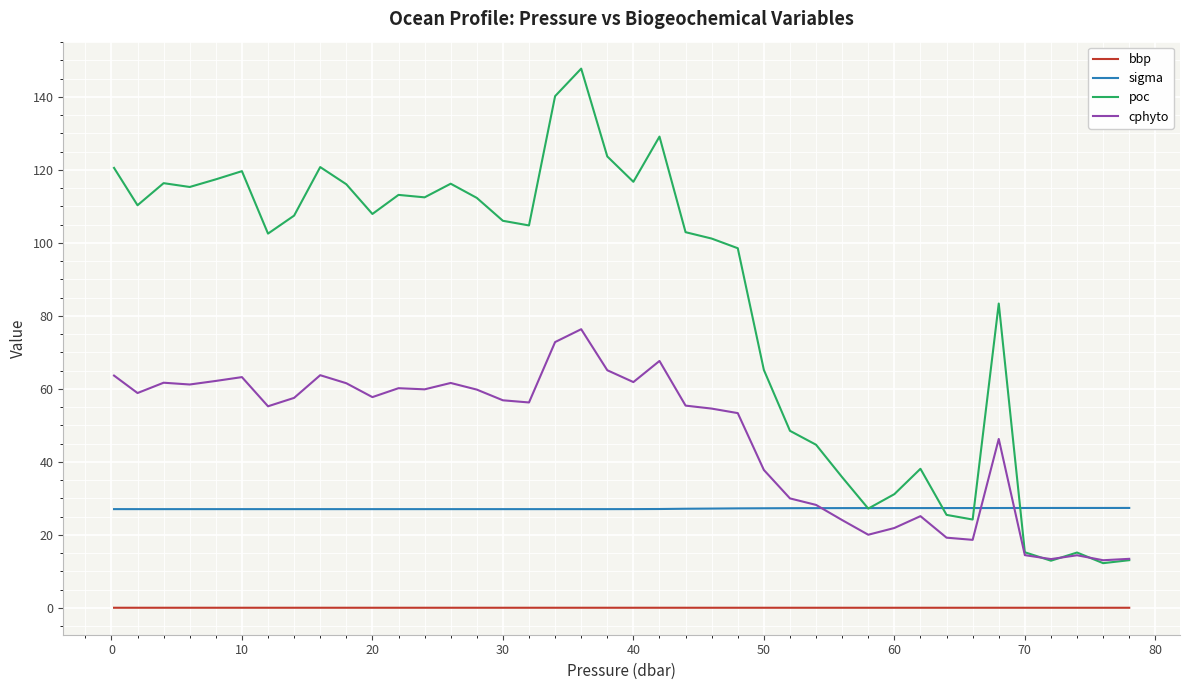

Is this an area chart (filled region under the line)?

No